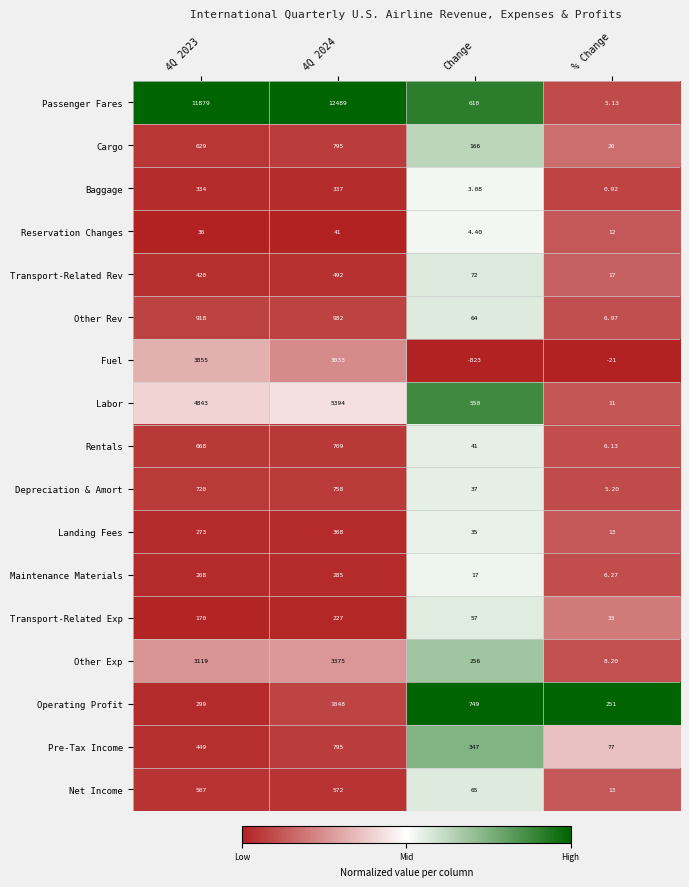

Which series has the largest total across all categories?

Passenger Fares